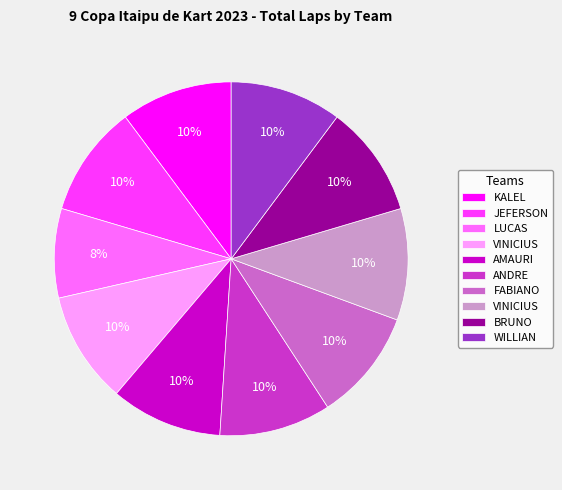

To the nearest percent, what is the difference between the largest and smallest slice percentages?

2%